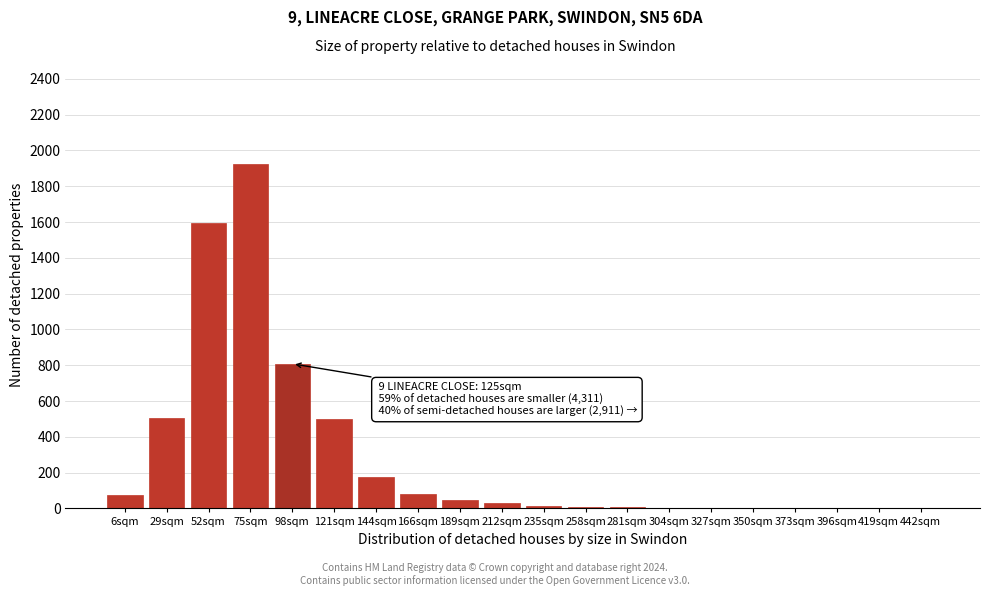

What is the change in value from 75sqm to 166sqm?

-1845